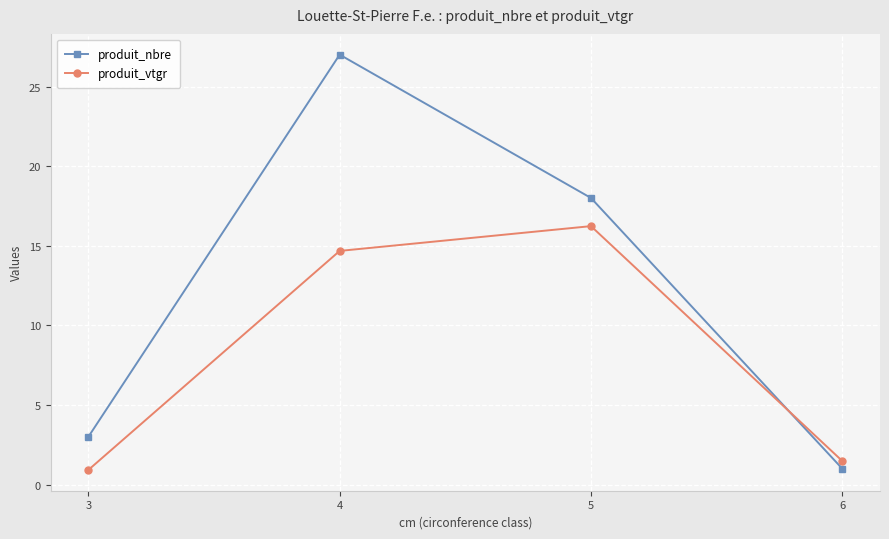

What is the difference between the highest and lowest values at 4?

12.3